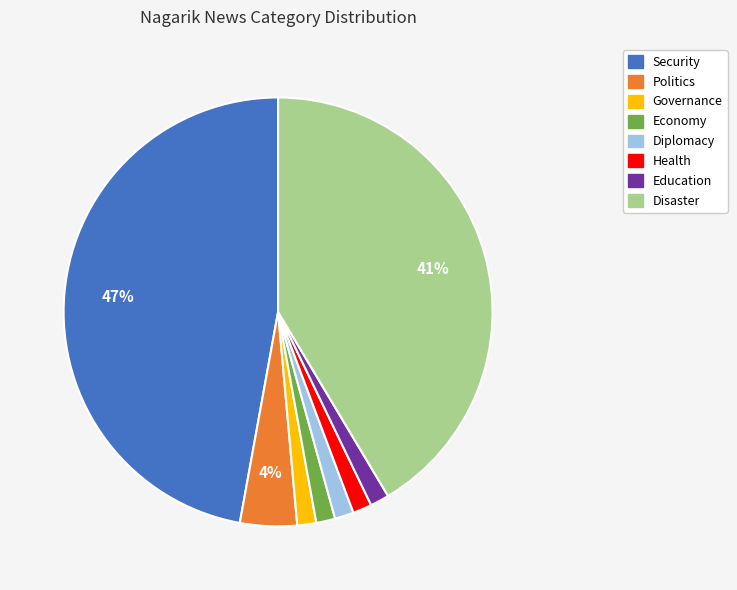

Is there a majority slice in this chart?

No